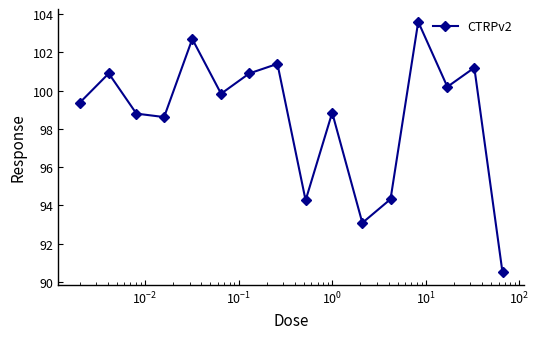

What is the smallest value displayed?

90.5